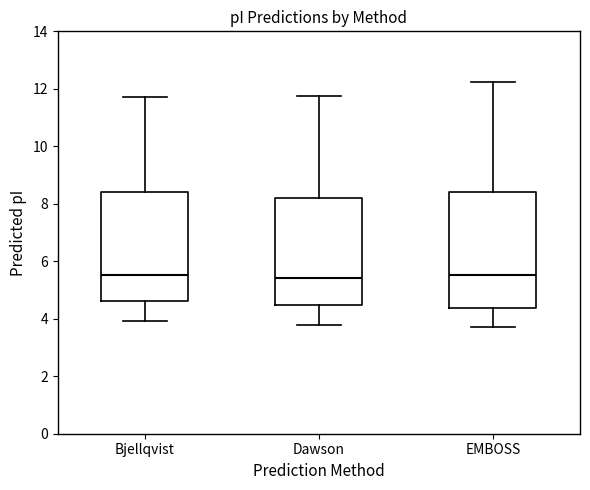

Comparing the boxes themselves (not the whiskers), which one is the tallest?

EMBOSS